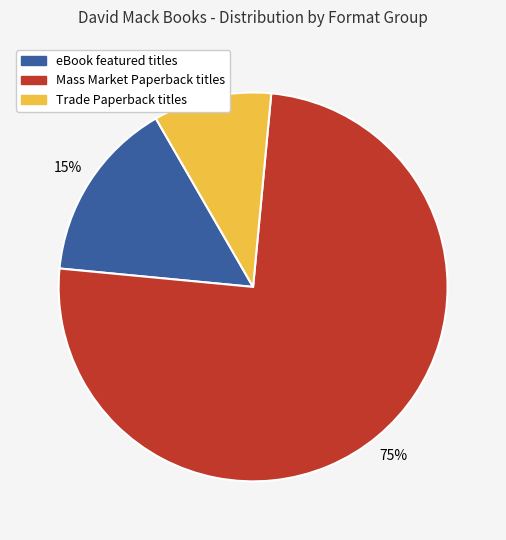

To the nearest percent, what is the difference between the largest and smallest slice percentages?

65%